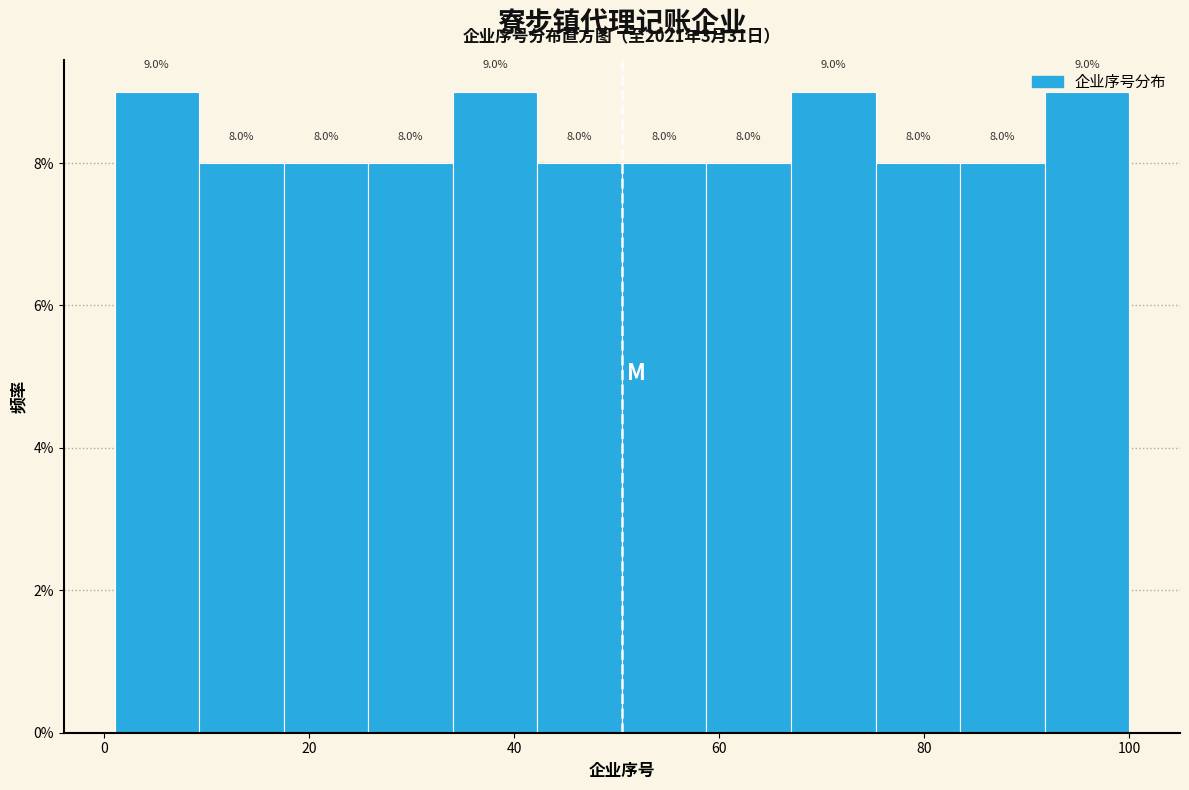

How tall is the bar that spans 76 to 84 on the x-axis? The bar edges are not printed on the chart, so give them approximately, as read against the axis.

8.0